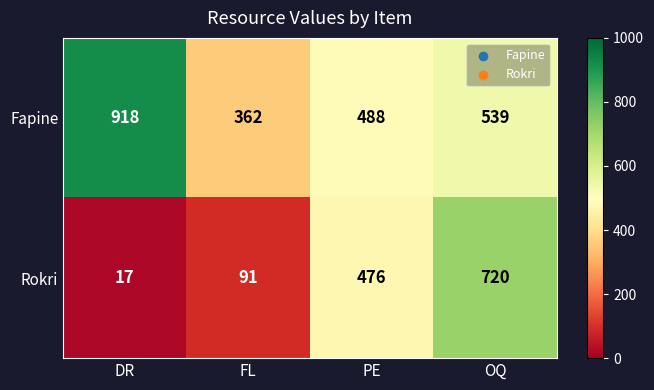

Which series has the widest spread of values?

Rokri